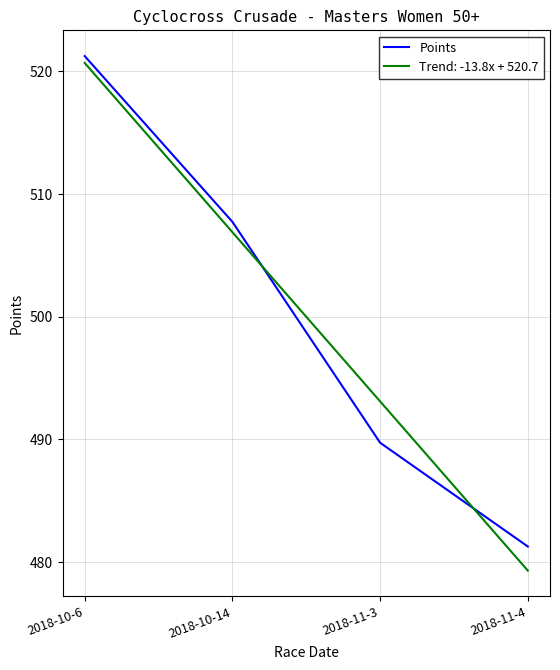

What position from the right is 2018-10-14?

3